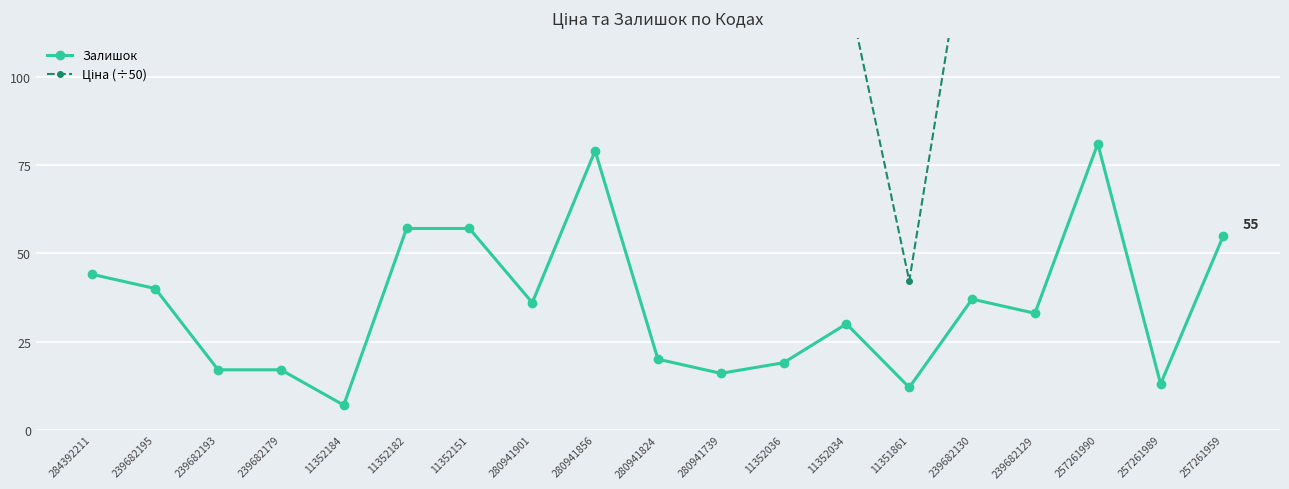

What are all the series names shown in the legend?

Залишок, Ціна (÷50)